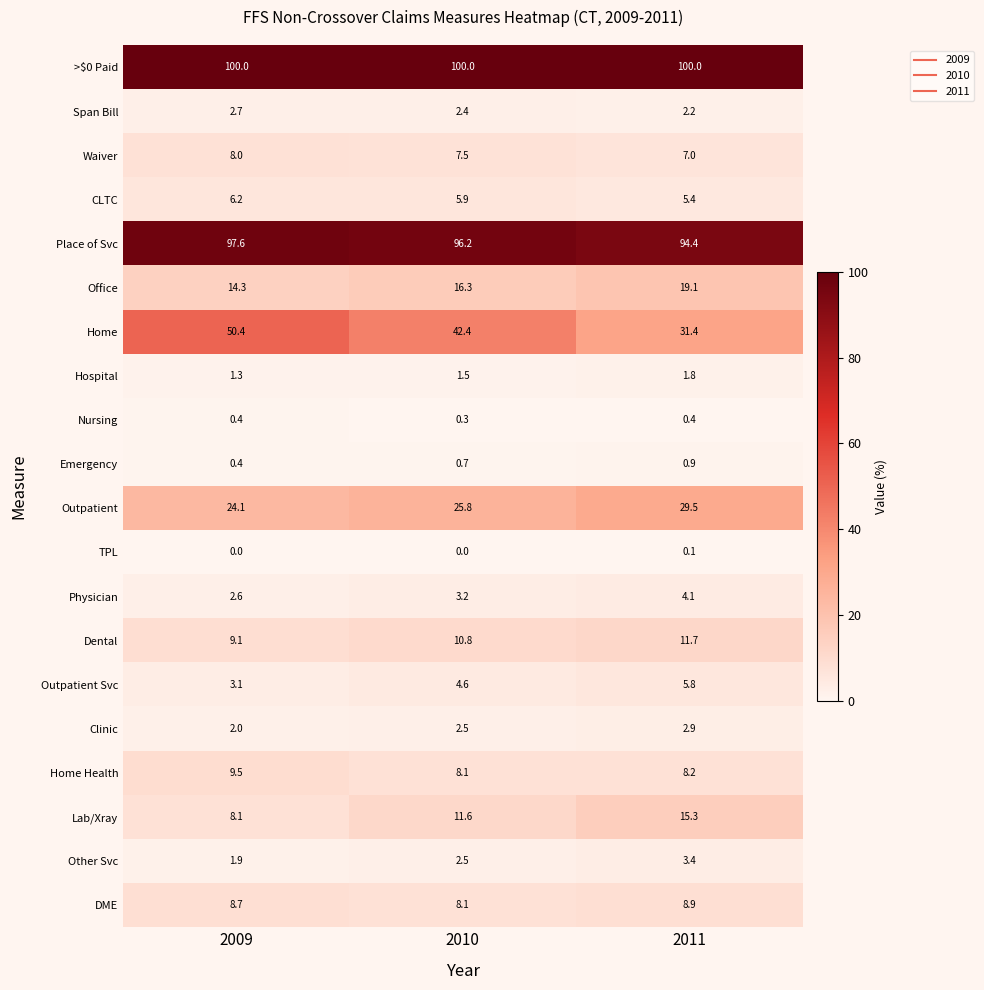

List the labels in order of Home value, largest first.

2009, 2010, 2011